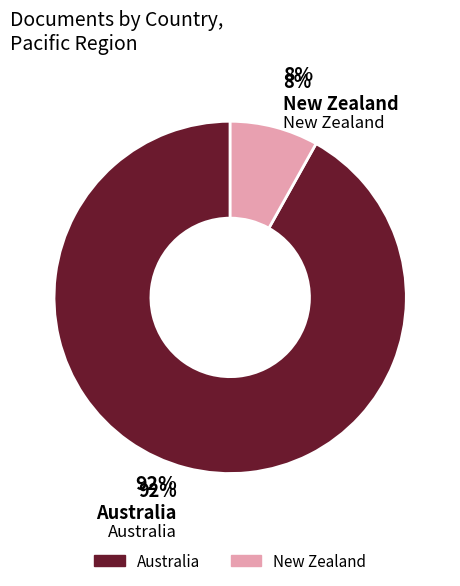

Does any single category account for the majority?

Yes